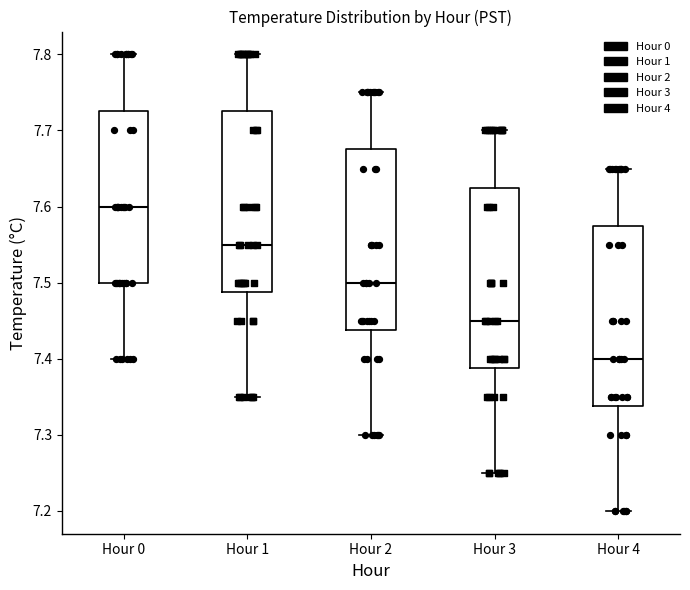

Reading left to right, transcribe this box plot: for each box, give where its median line is, the range the box spans, and where its two whiskers end, as read against the y-axis. The values are not printed on the chart, so give them approximately, as read against the axis.

Hour 0: median 7.60, box 7.50 to 7.73, whiskers 7.40 to 7.80
Hour 1: median 7.55, box 7.49 to 7.73, whiskers 7.35 to 7.80
Hour 2: median 7.50, box 7.44 to 7.68, whiskers 7.30 to 7.75
Hour 3: median 7.45, box 7.39 to 7.63, whiskers 7.25 to 7.70
Hour 4: median 7.40, box 7.34 to 7.58, whiskers 7.20 to 7.65